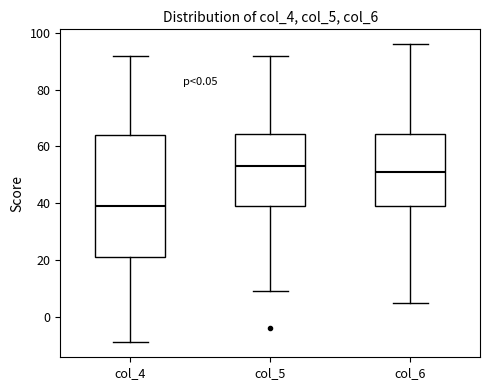

Which box's median line is the highest?

col_5